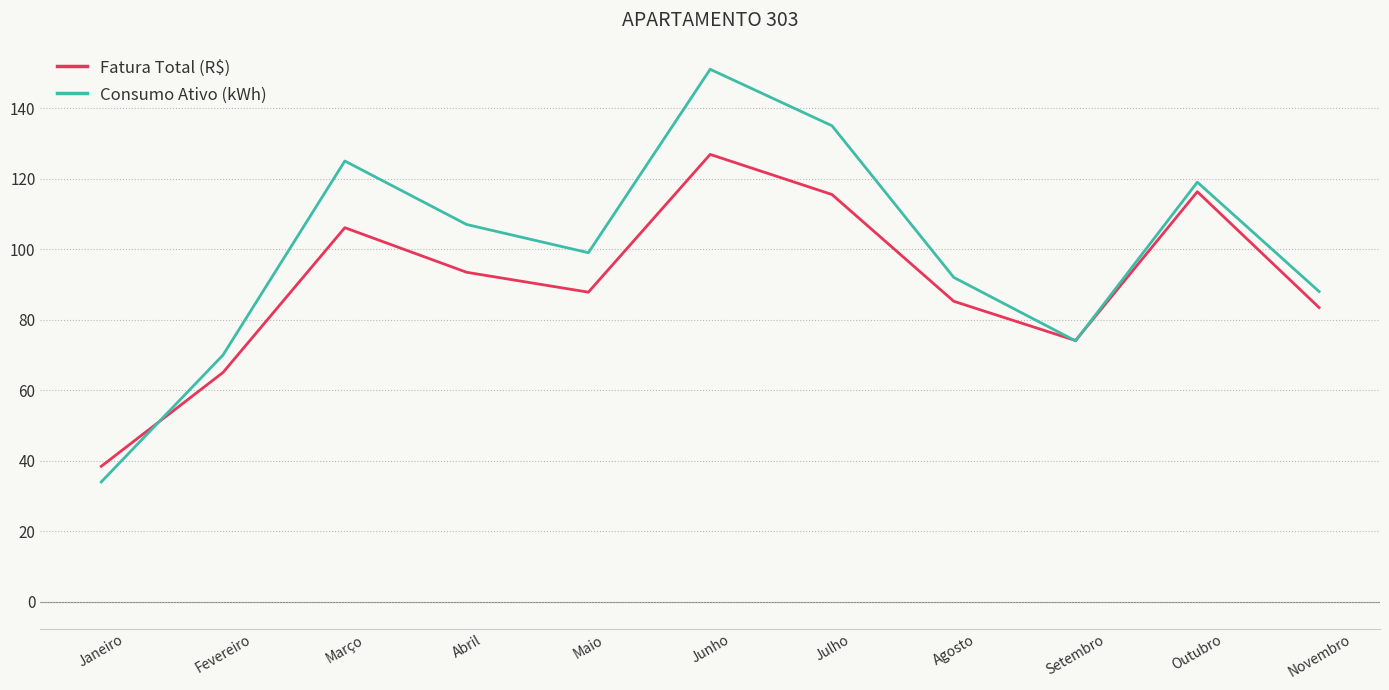

Does the chart display data point markers on the line(s)?

No